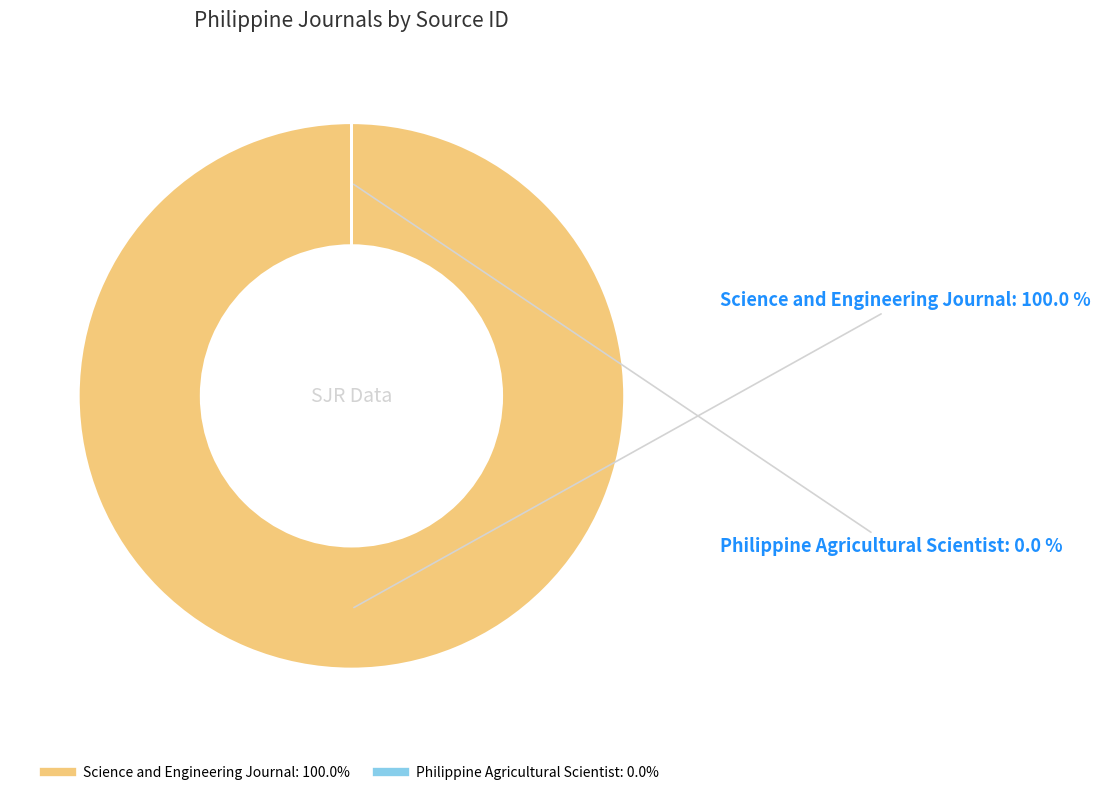

Is it true that Philippine Agricultural Scientist is 10% of the pie?

False